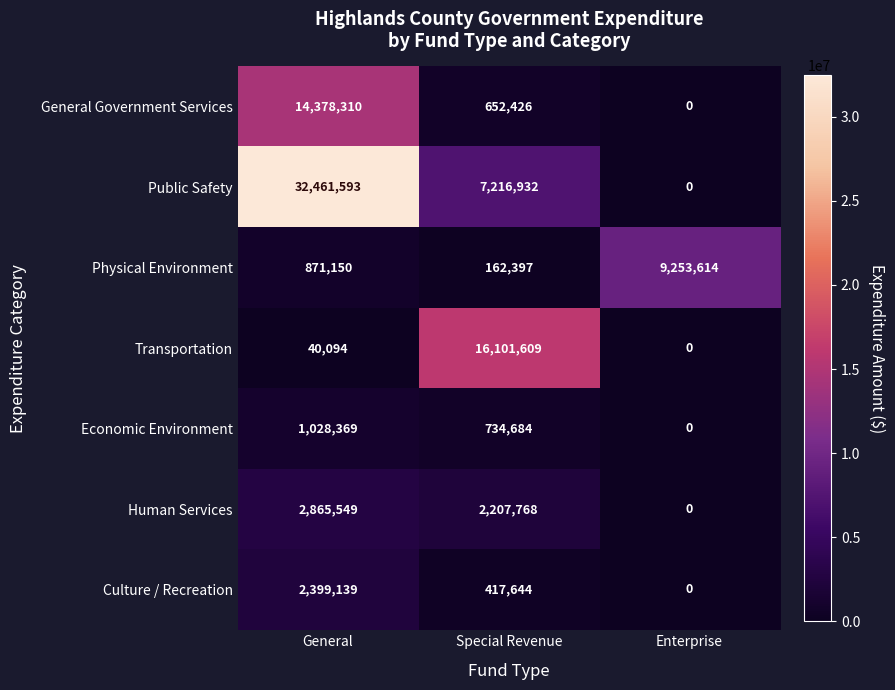

Reading left to right, extract all data points from this chart.

General Government Services: 14378310	652426	0
Public Safety: 32461593	7216932	0
Physical Environment: 871150	162397	9253614
Transportation: 40094	16101609	0
Economic Environment: 1028369	734684	0
Human Services: 2865549	2207768	0
Culture / Recreation: 2399139	417644	0